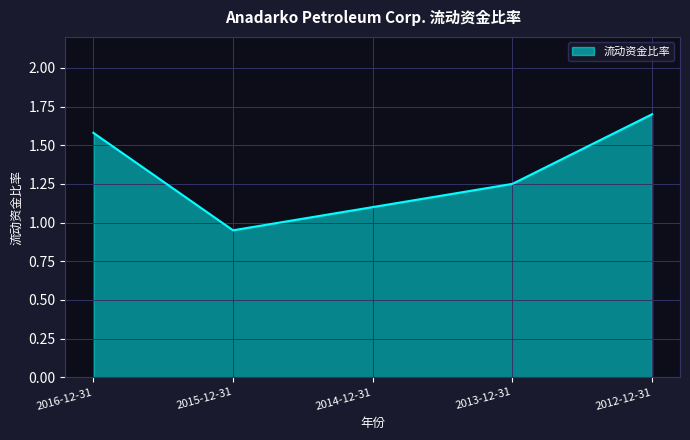

Between 2012-12-31 and 2015-12-31, which is larger?

2012-12-31